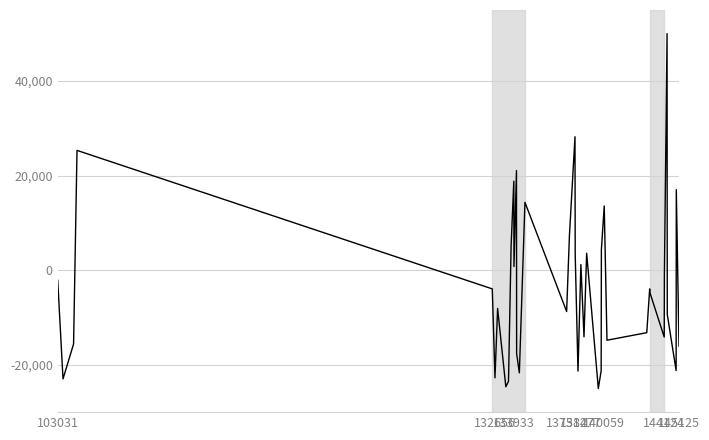

How many distinct data groups are displayed?

1